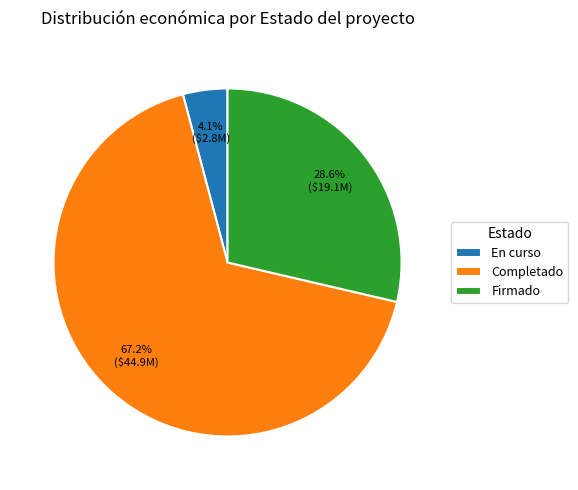

Approximately how many times larger is the value at Firmado compared to Completado?

0.4